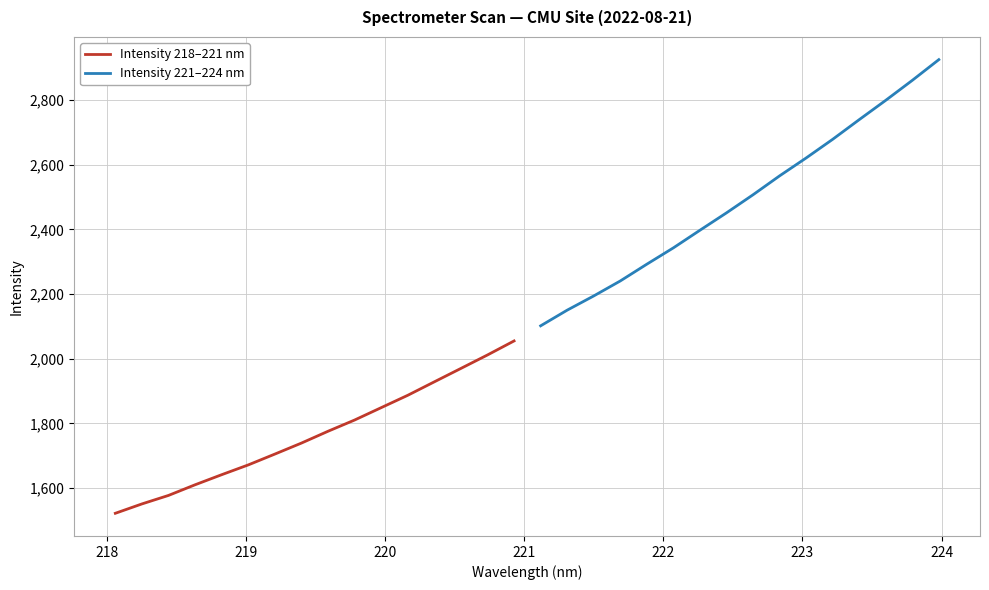

Does the chart display data point markers on the line(s)?

No